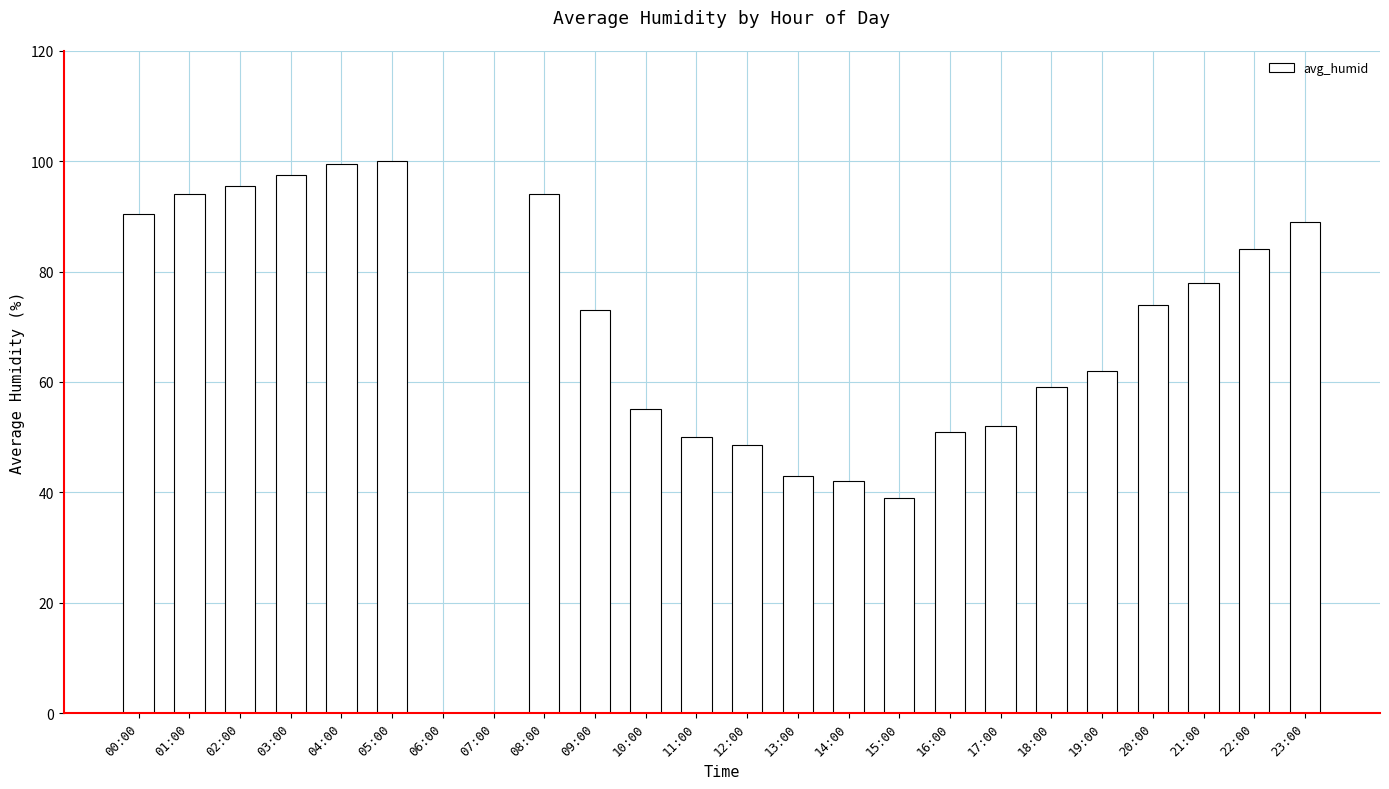

Reading left to right, list all the values displayed in this chart.

90.5	94.0	95.5	97.5	99.5	100.0	0.0	0.0	94.0	73.0	55.0	50.0	48.5	43.0	42.0	39.0	51.0	52.0	59.0	62.0	74.0	78.0	84.0	89.0